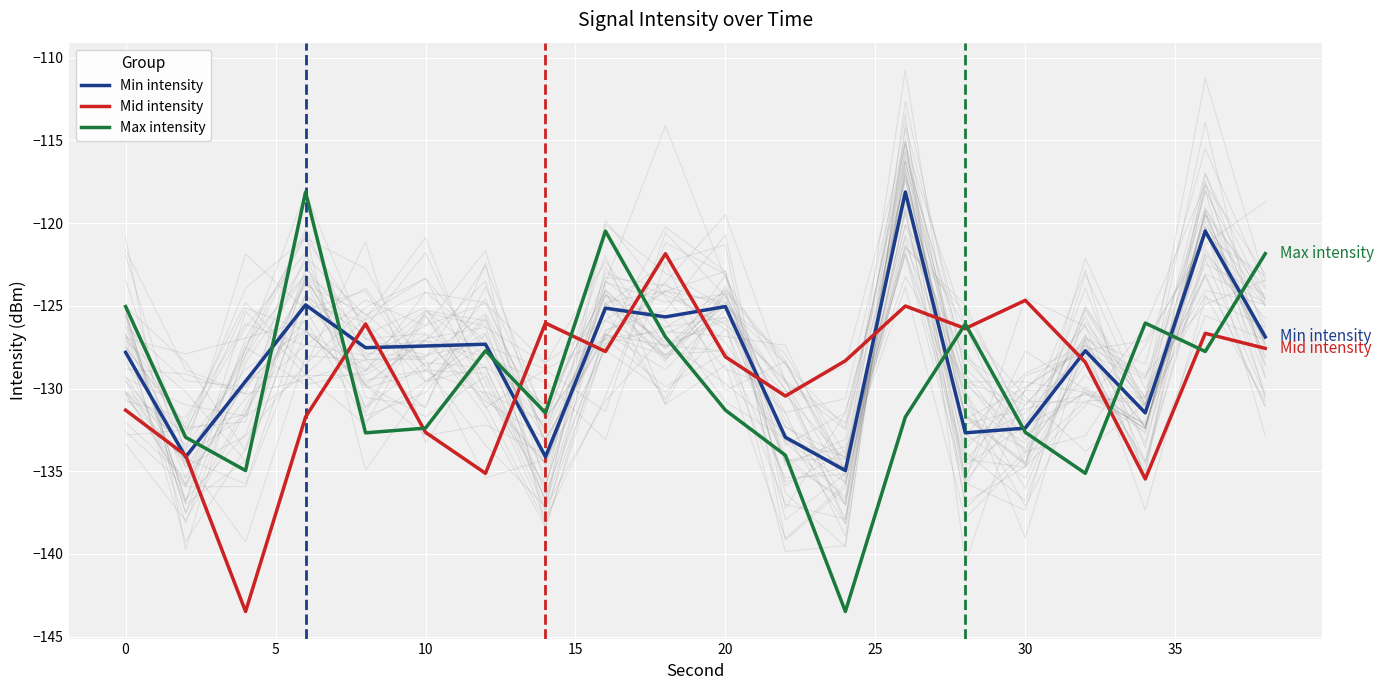

What is the maximum value for Max intensity?

-118.1